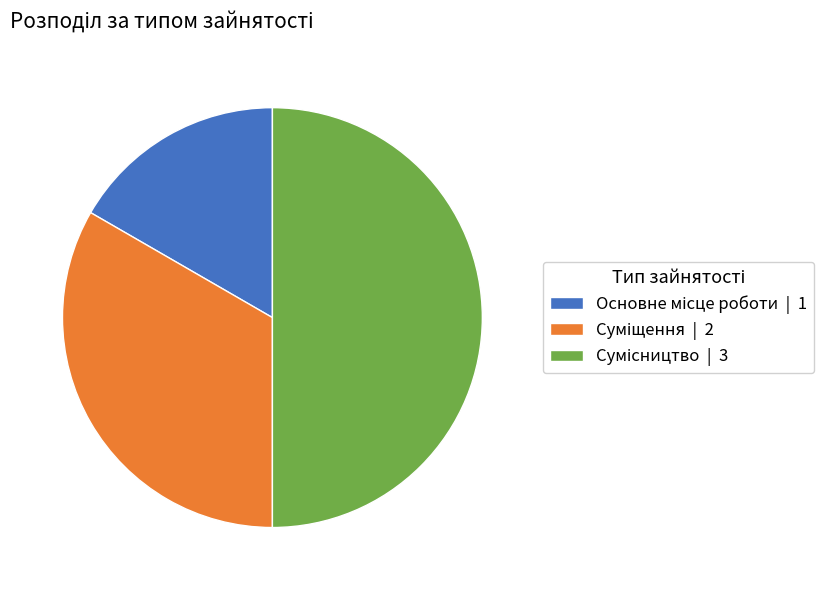

What percentage is the Суміщення slice, to the nearest percent?

33%